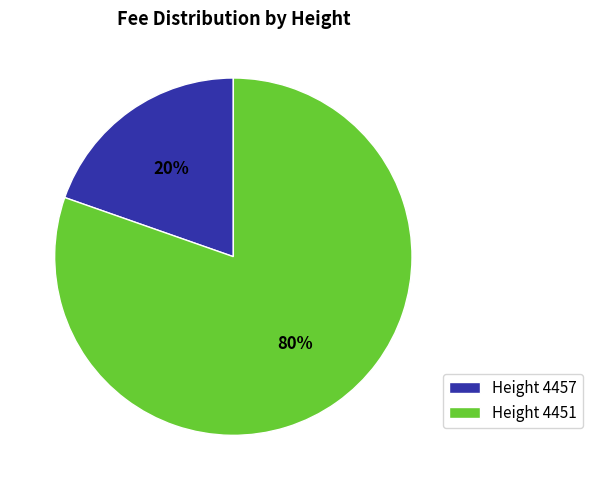

True or false: Height 4457 accounts for 20% of the total.

True